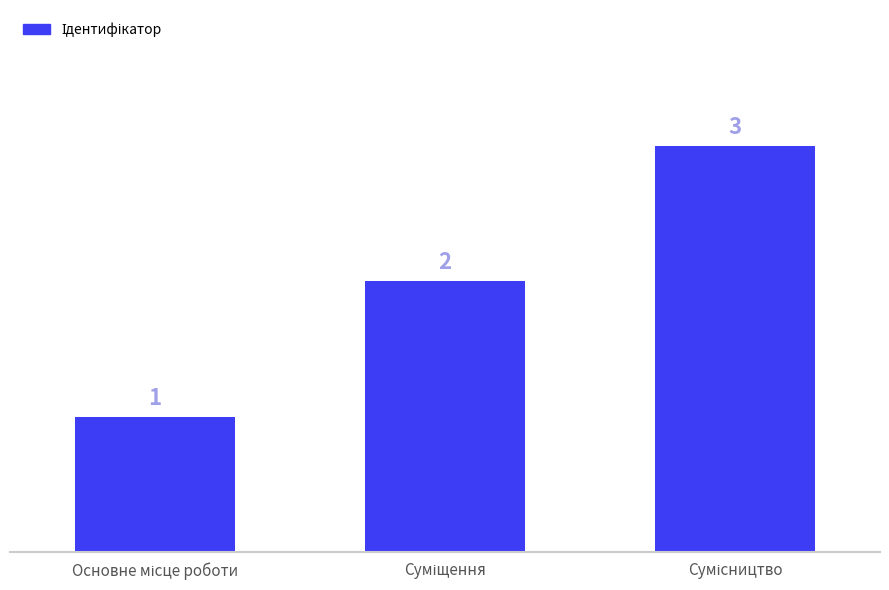

Reading right to left, transcribe all the data shown in this chart.

3	2	1